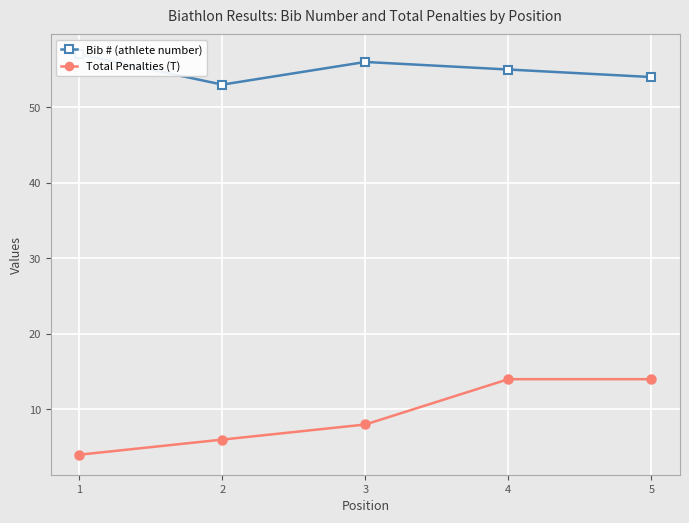

The value of Total Penalties (T) at 4 is 24. True or false?

False